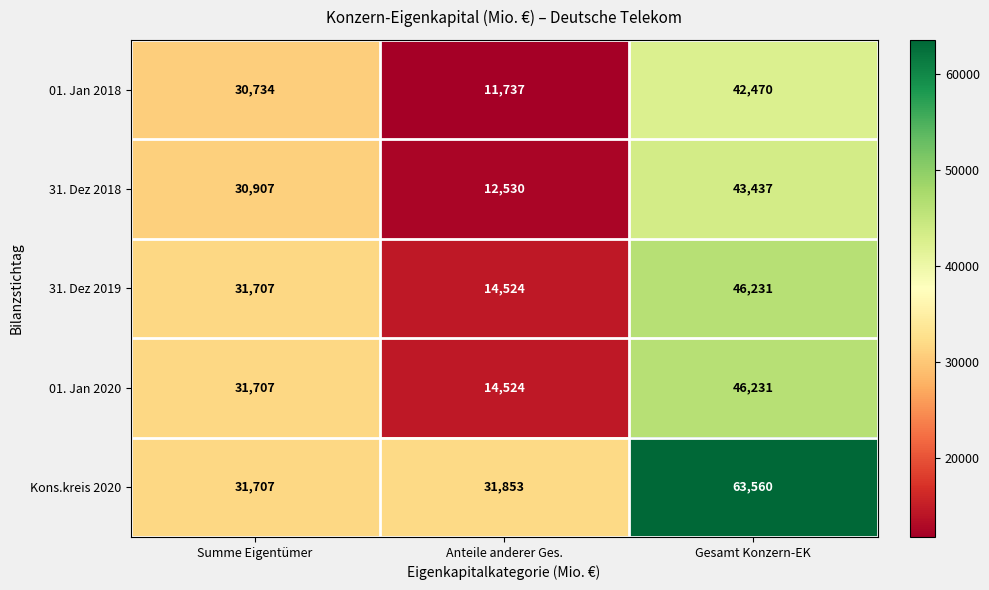

How many 31. Dez 2019 values are between 14524 and 46231?

3